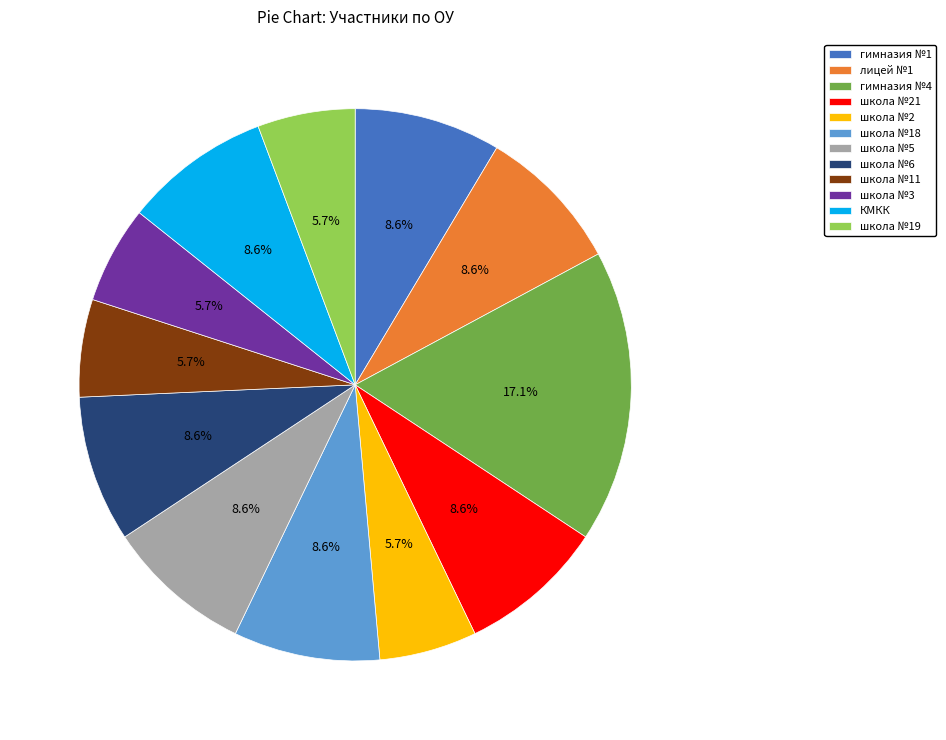

To the nearest percent, what percentage of the pie is школа №5?

9%